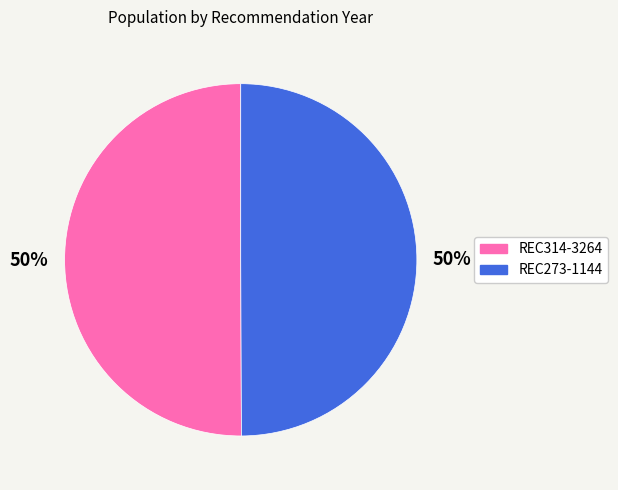

To the nearest percent, what portion does REC314-3264 represent?

50%